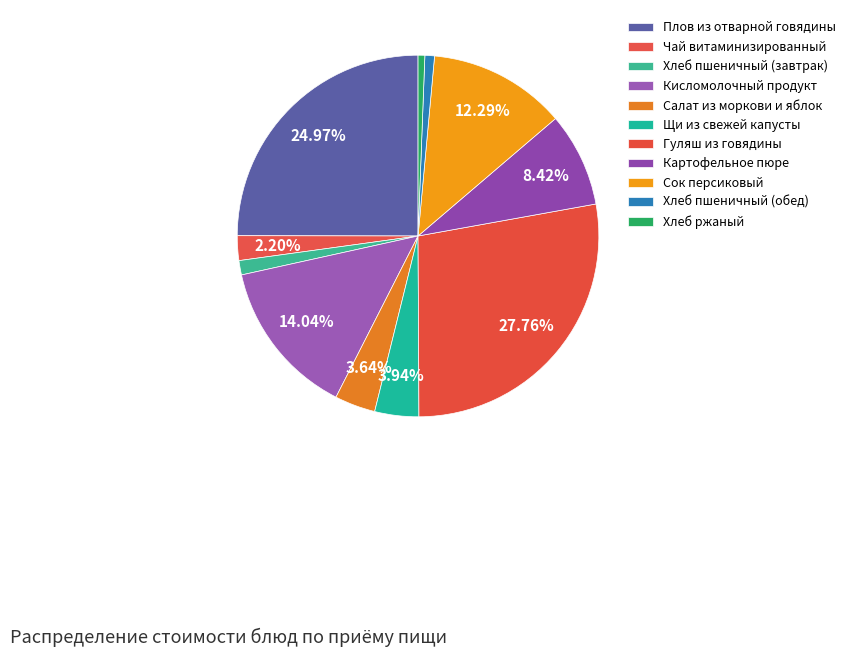

What is the change in value from Плов из отварной говядины to Чай витаминизированный?

-51.9